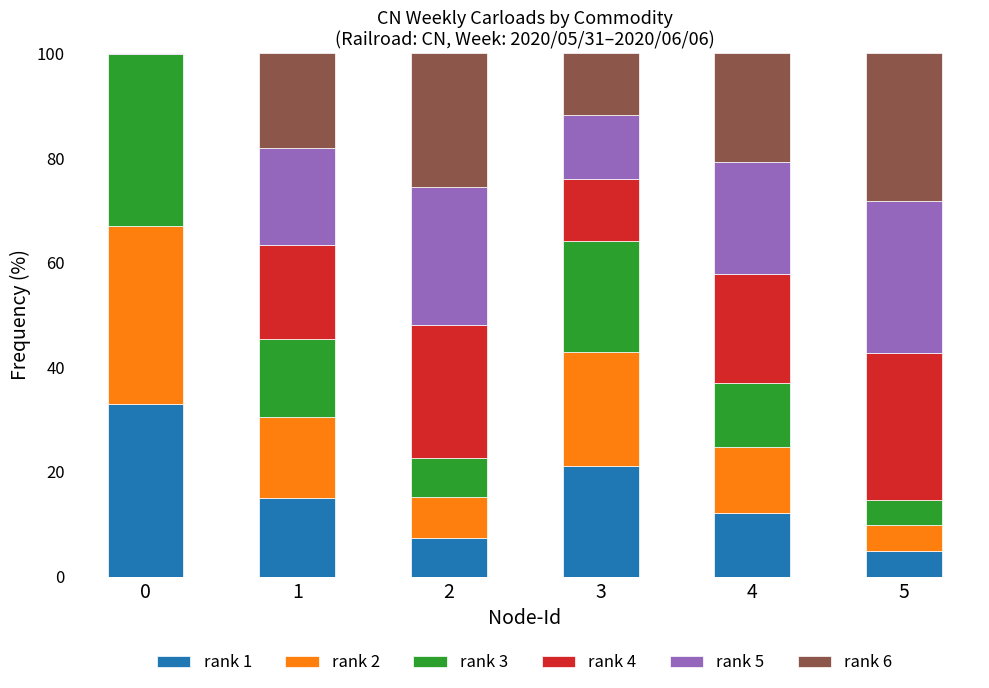

The rank 1 series shows 13.2 at 2. True or false?

False